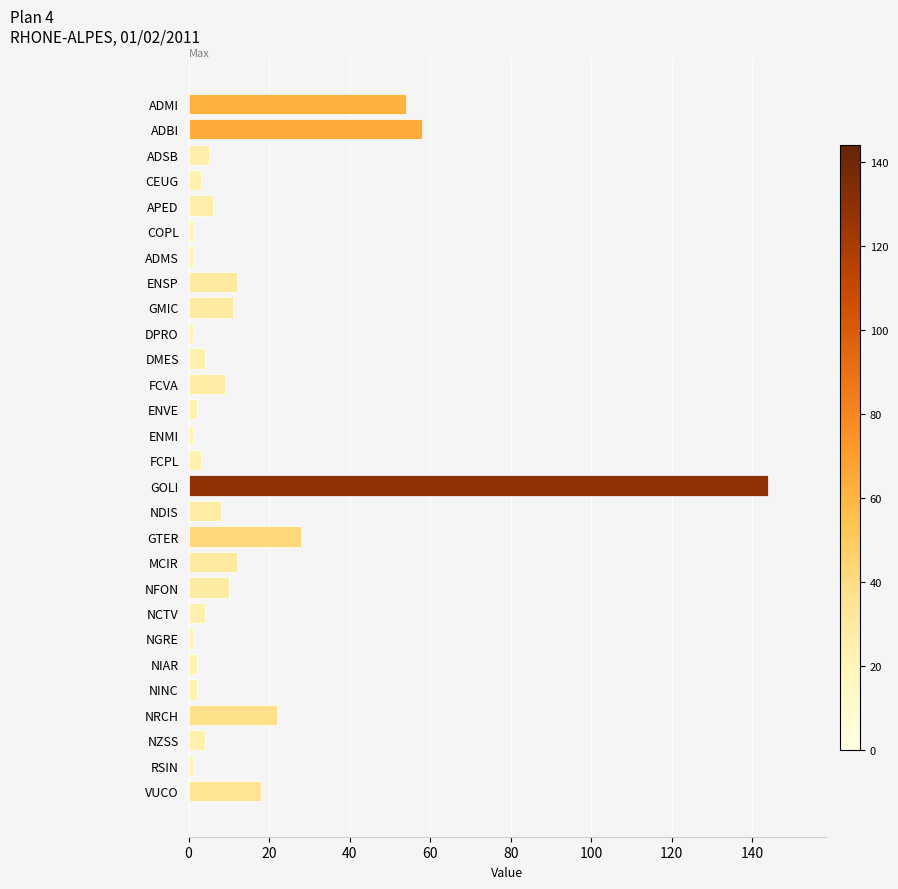

What is the sum of the values at VUCO and NCTV?

22